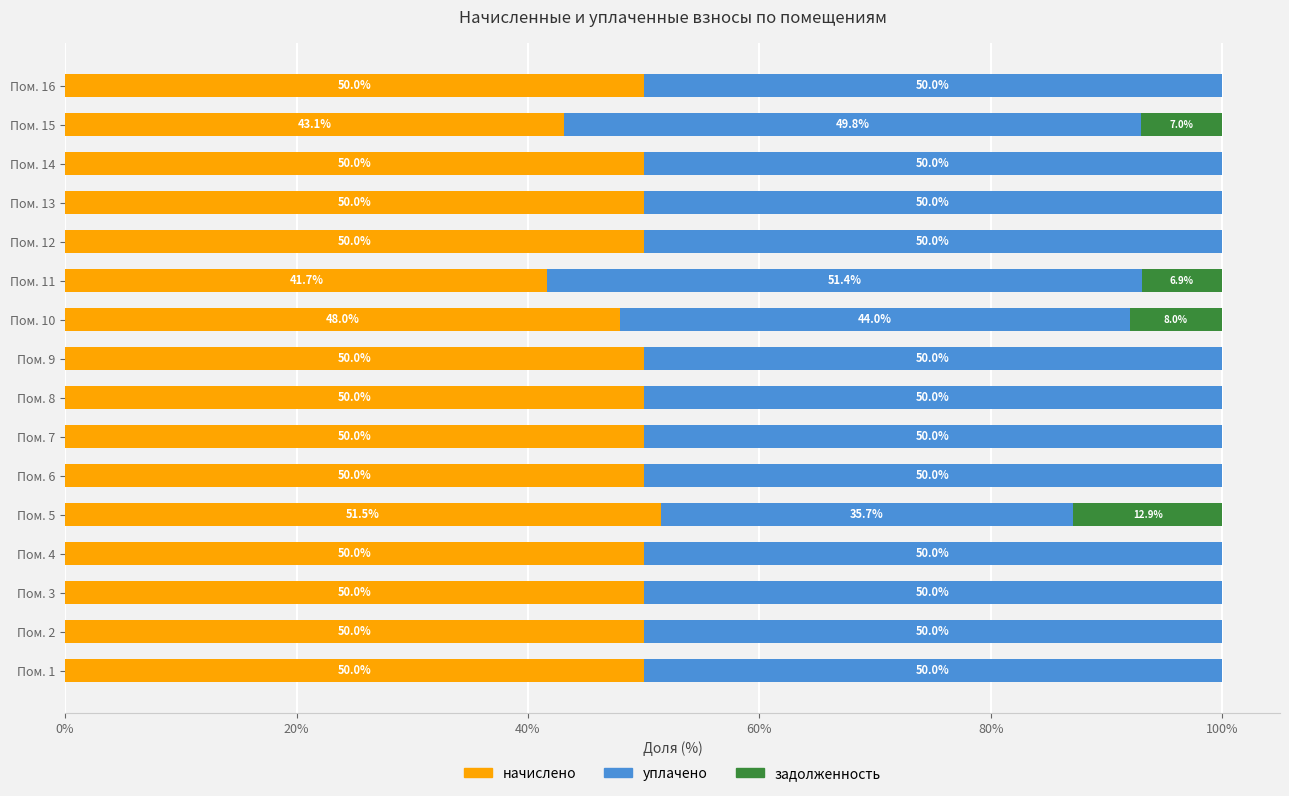

What is the maximum value for начислено?

51.5